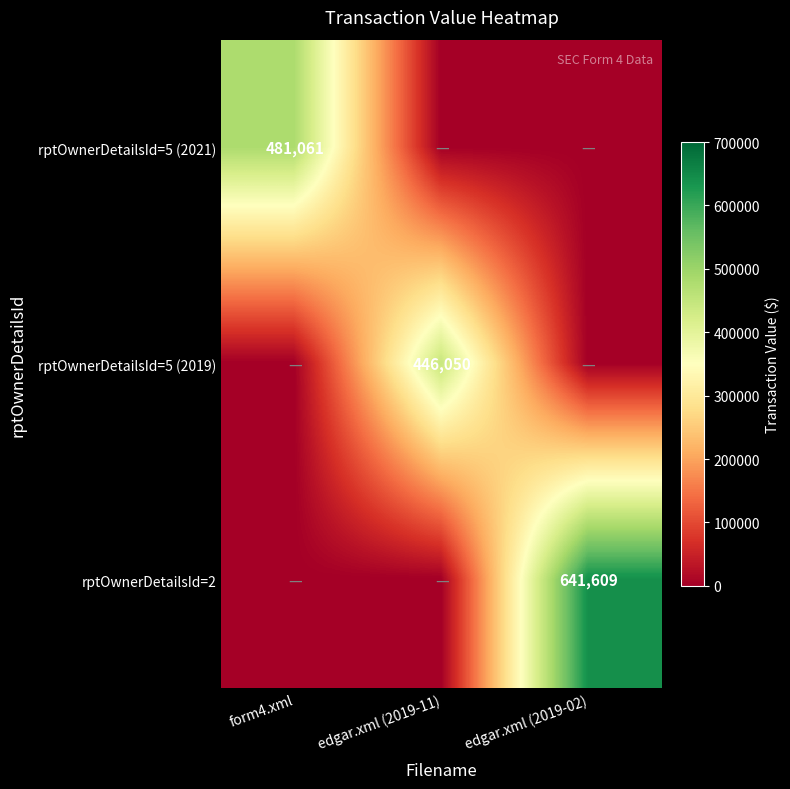

The rptOwnerDetailsId=5 (2019) series shows 601337 at edgar.xml (2019-11). True or false?

False